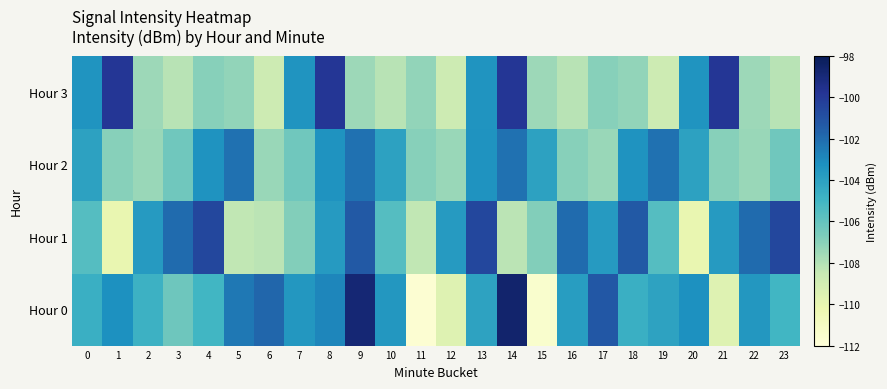

List the series in order of their overall mean, lowest first.

Hour 3, Hour 2, Hour 1, Hour 0